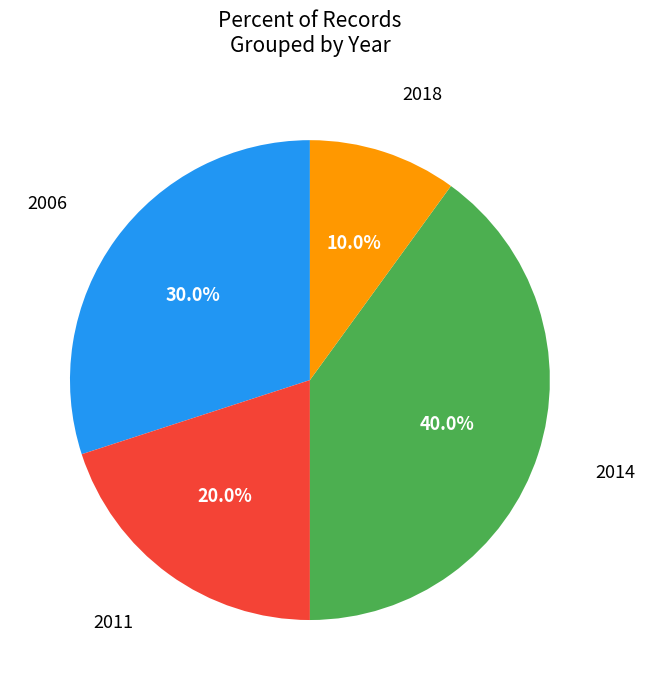

Rank the categories by value from lowest to highest.

2018, 2011, 2006, 2014